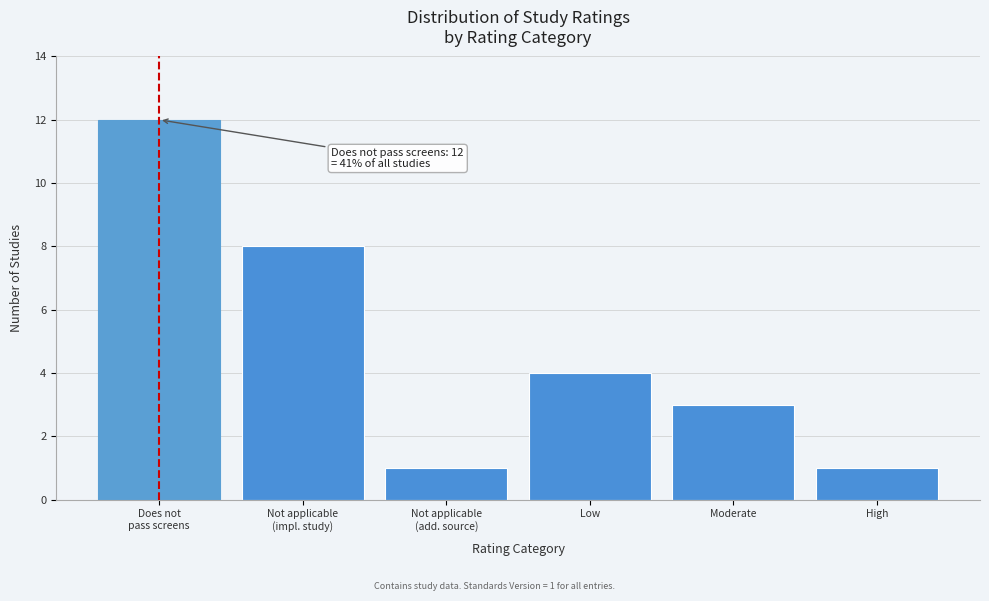

Reading left to right, extract all data points from this chart.

12	8	1	4	3	1